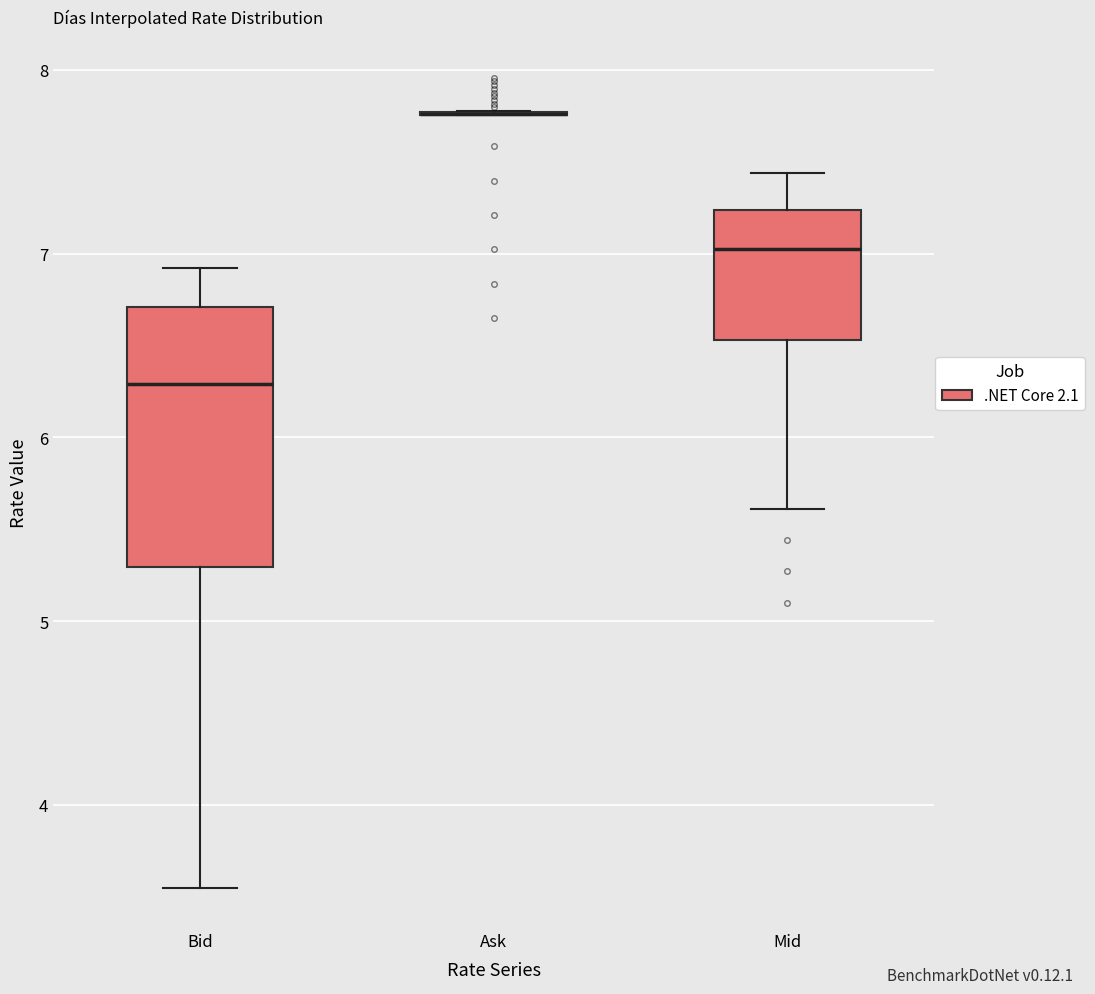

Where is the lower edge of the box for Mid on the y-axis? The values are not printed on the chart, so give them approximately, as read against the axis.

6.5